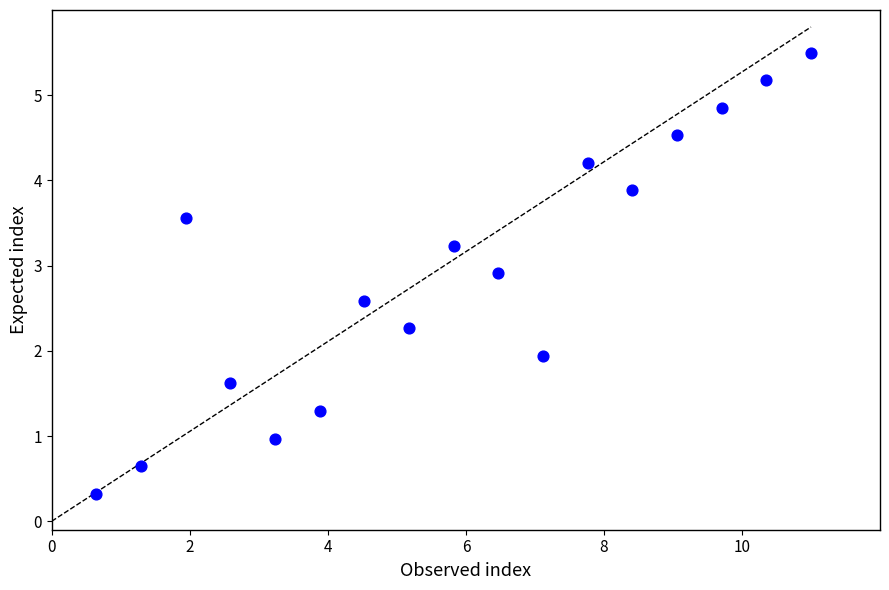

What is the range of X values (max minus min)?

10.4